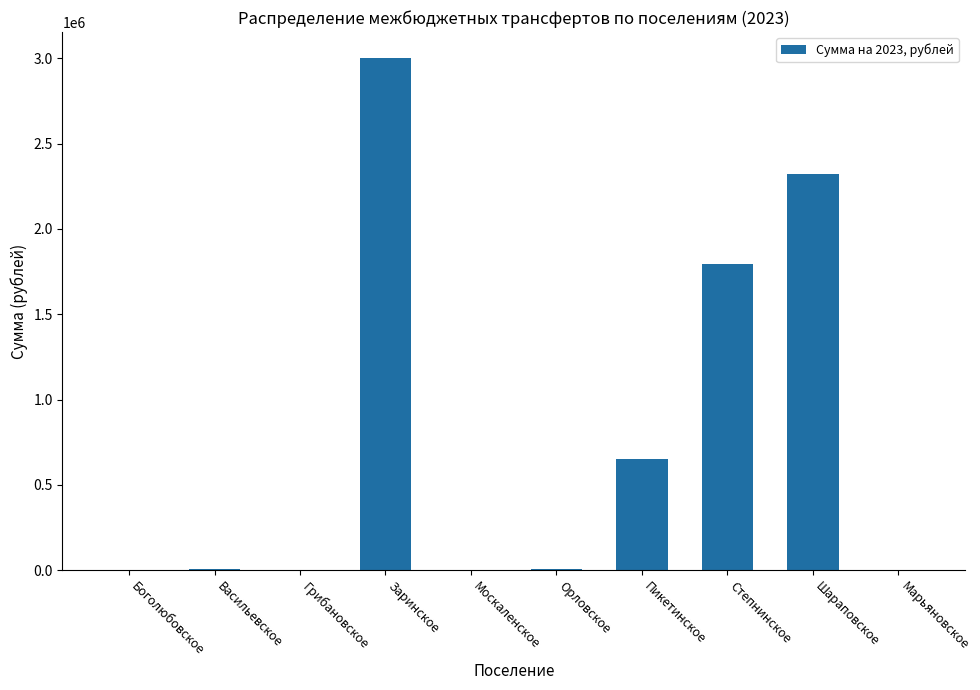

What is the sum of the values at Шараповское and Пикетинское?

2972418.5